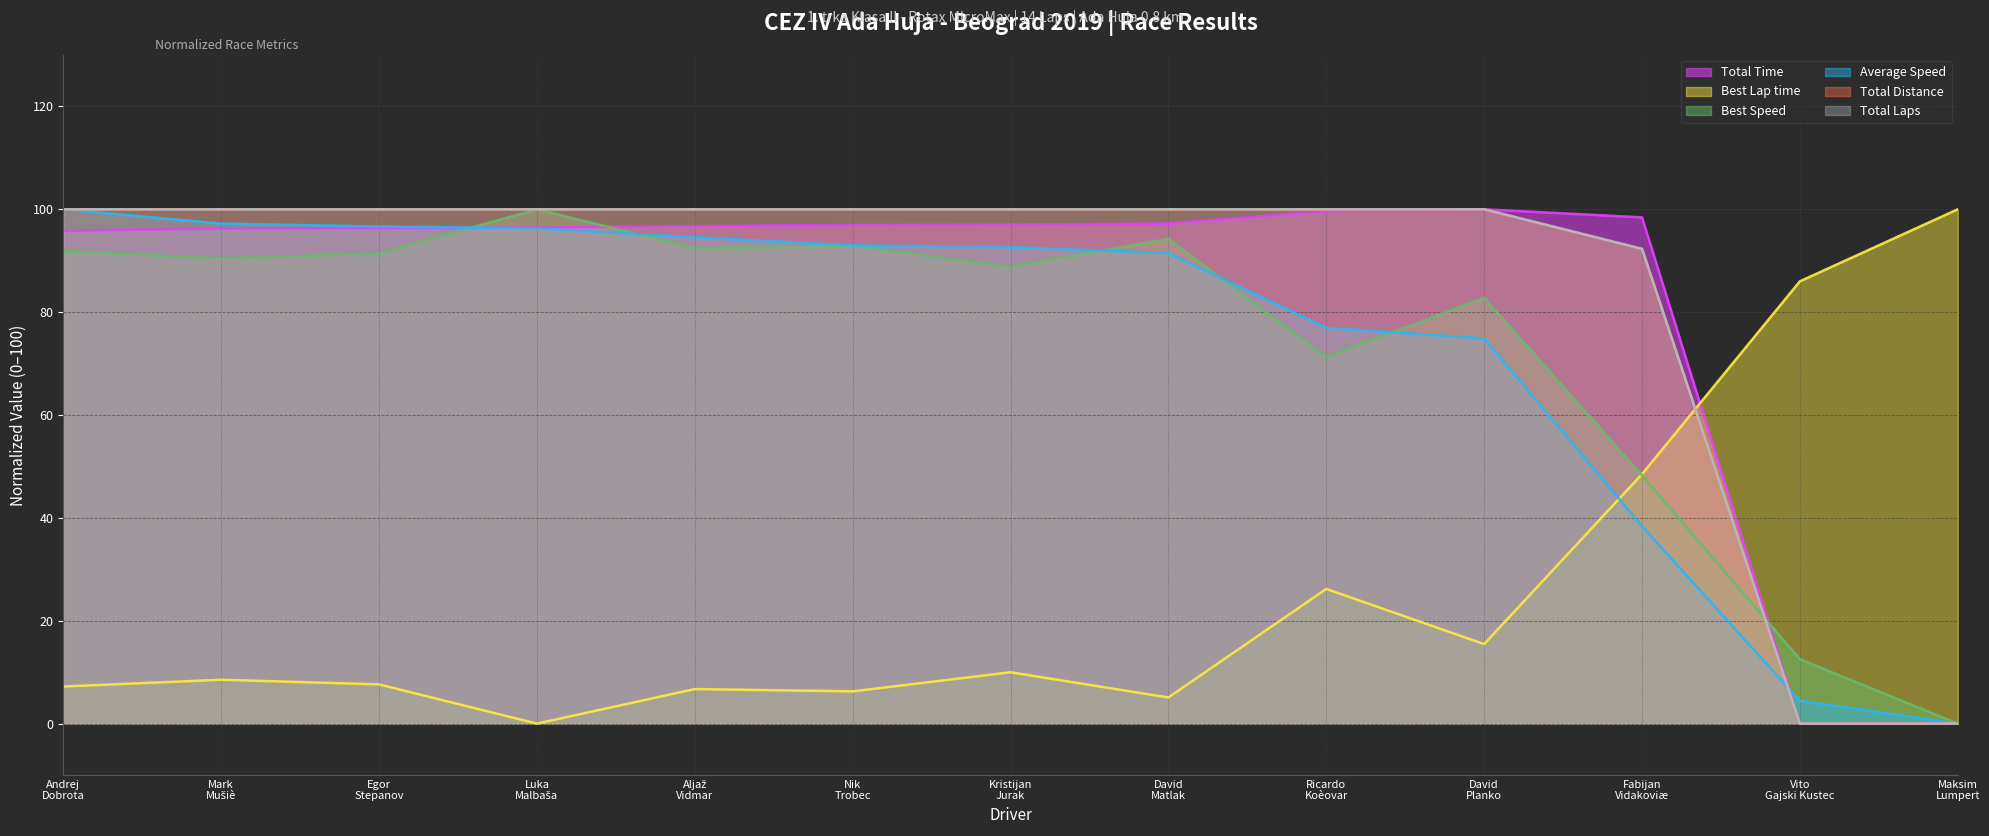

What position from the left is Nik Trobec?

6